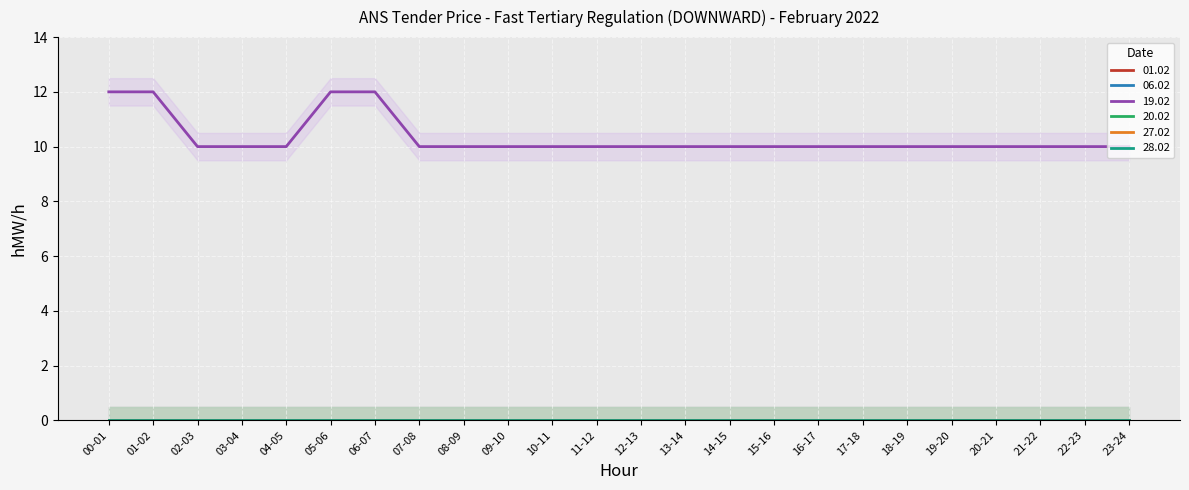

What are all the series names shown in the legend?

01.02, 06.02, 19.02, 20.02, 27.02, 28.02